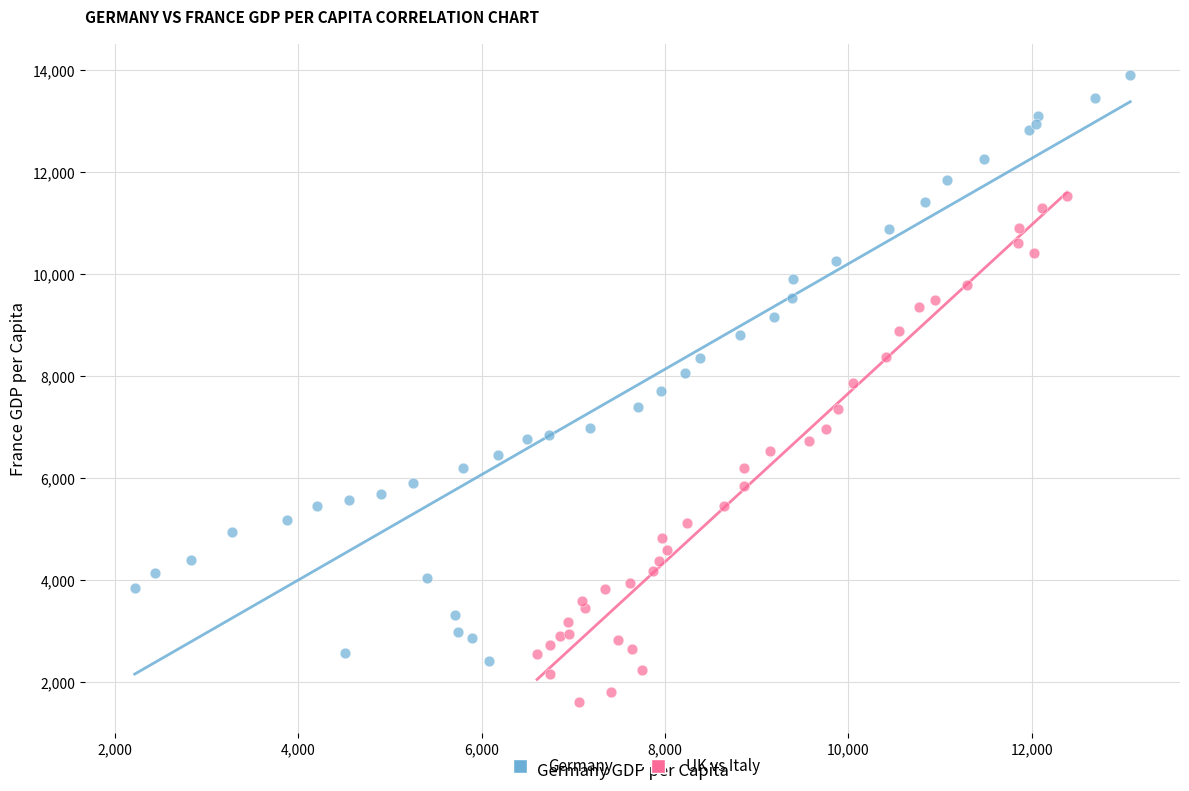

Which series reaches the maximum Y coordinate?

Germany